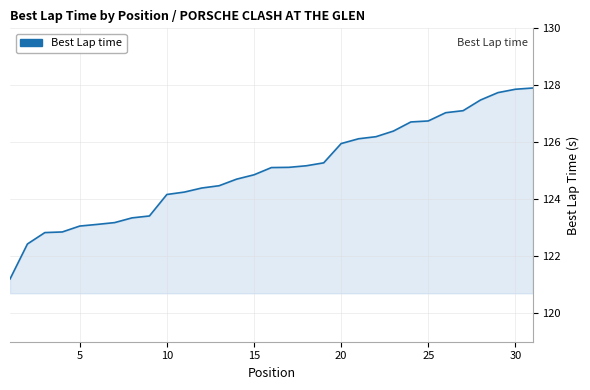

What is the difference between the maximum and minimum values?

6.7